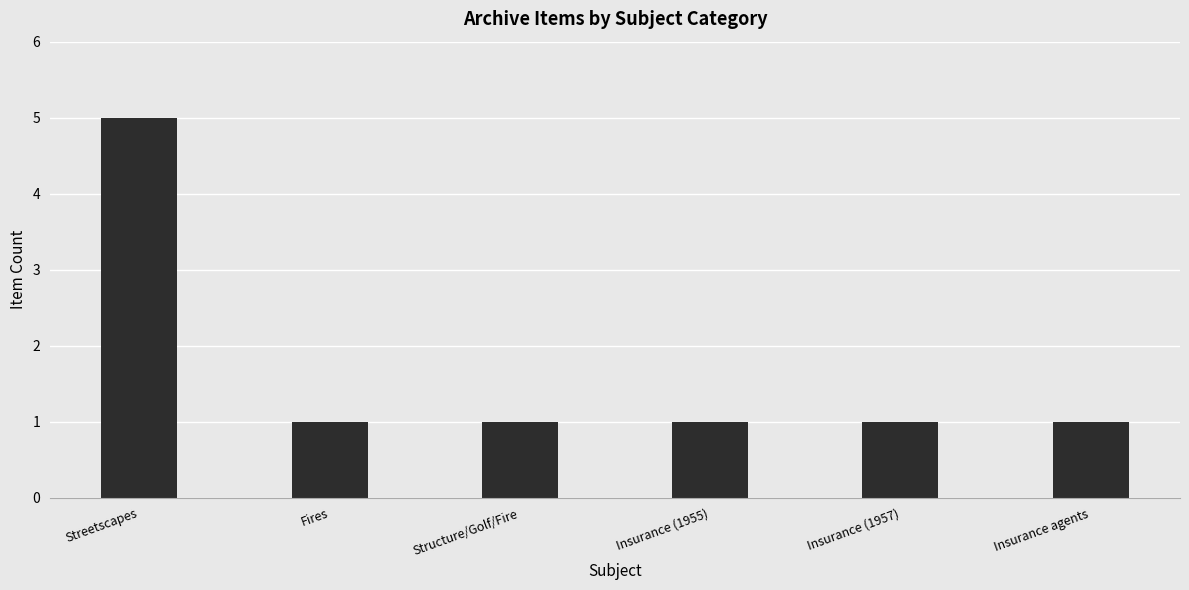

What is the label of the 6th bar from the right?

Streetscapes